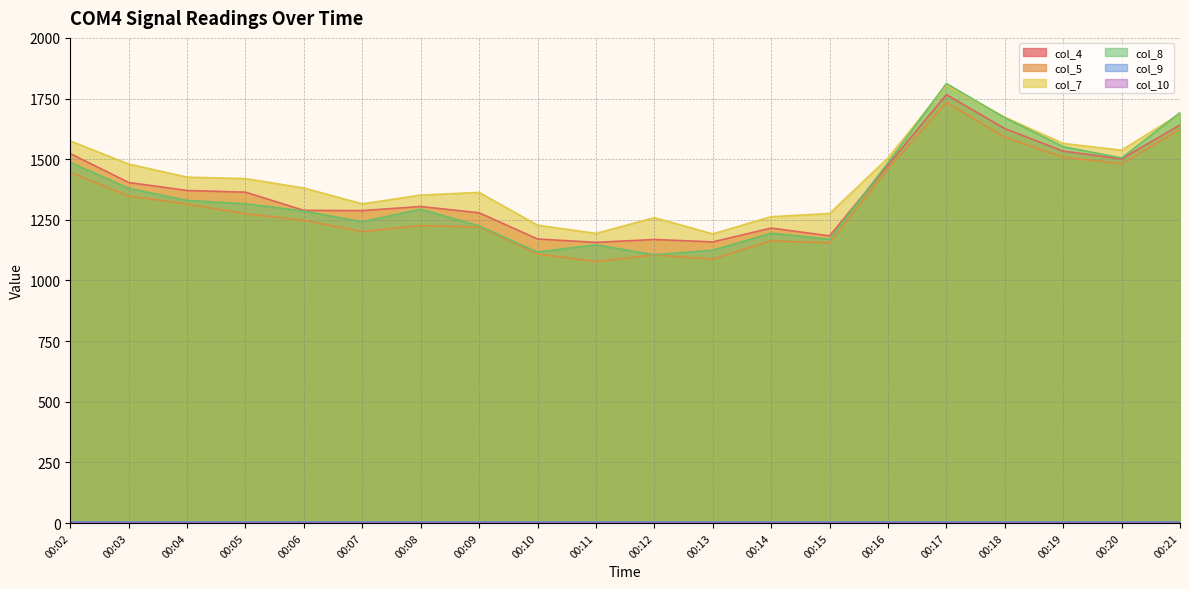

Reading left to right, list all the values displayed in this chart.

col_4: 1523	1404	1371	1364	1289	1288	1305	1279	1171	1157	1169	1159	1216	1184	1476	1766	1626	1533	1501	1641
col_5: 1445	1348	1315	1275	1248	1201	1226	1220	1109	1078	1105	1088	1163	1155	1460	1734	1591	1508	1481	1623
col_7: 1575	1480	1426	1420	1381	1316	1352	1363	1228	1194	1259	1192	1263	1276	1505	1803	1673	1565	1537	1687
col_8: 1487	1380	1330	1316	1286	1242	1294	1225	1117	1147	1106	1125	1195	1170	1486	1812	1671	1552	1505	1692